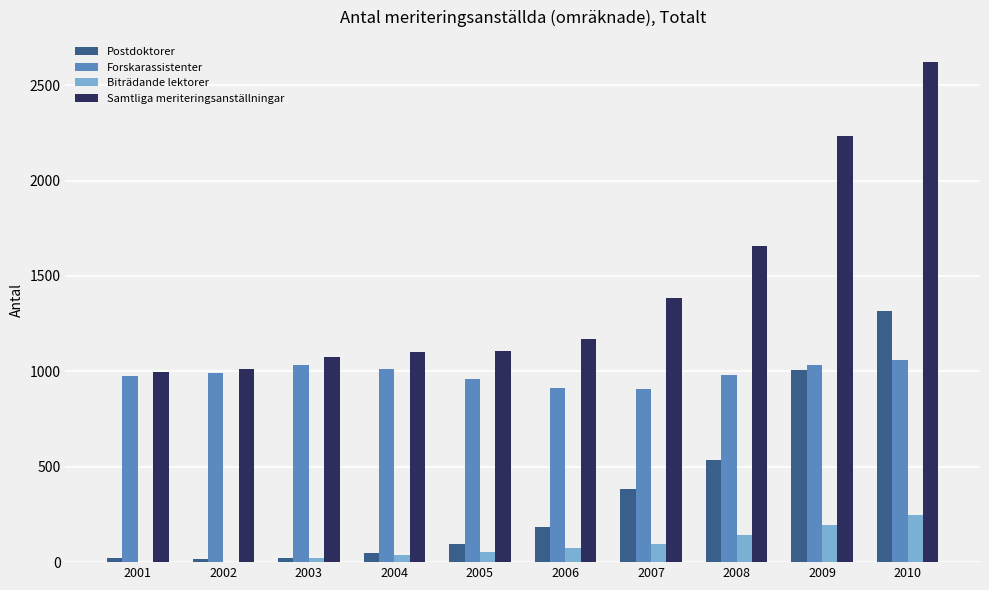

At which label does Samtliga meriteringsanställningar reach its peak?

2010